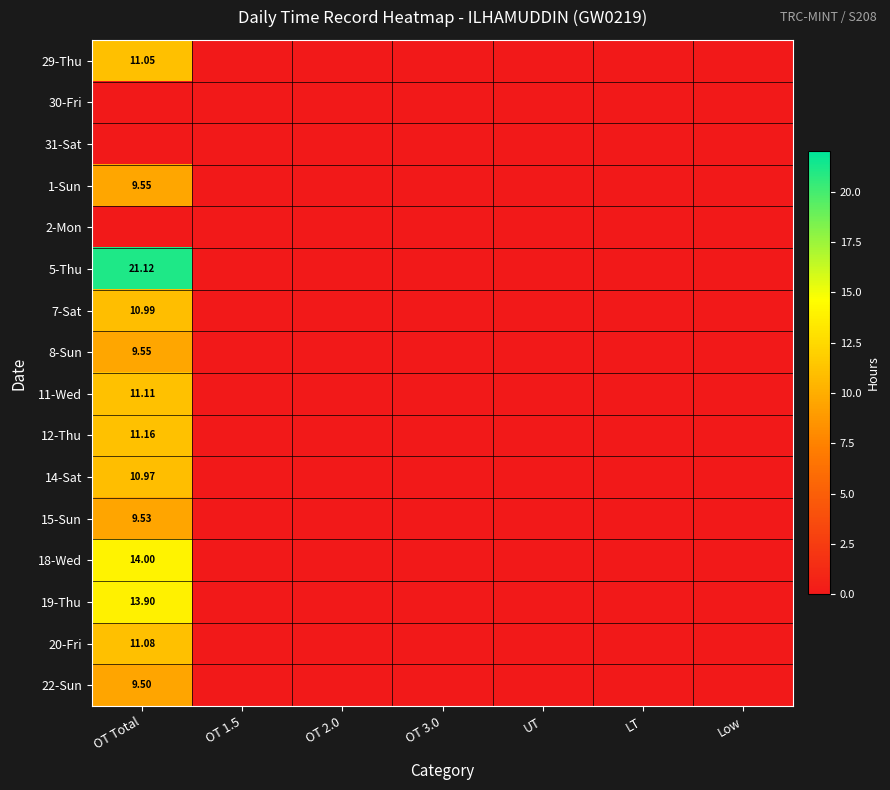

Which series has the largest total across all categories?

5-Thu